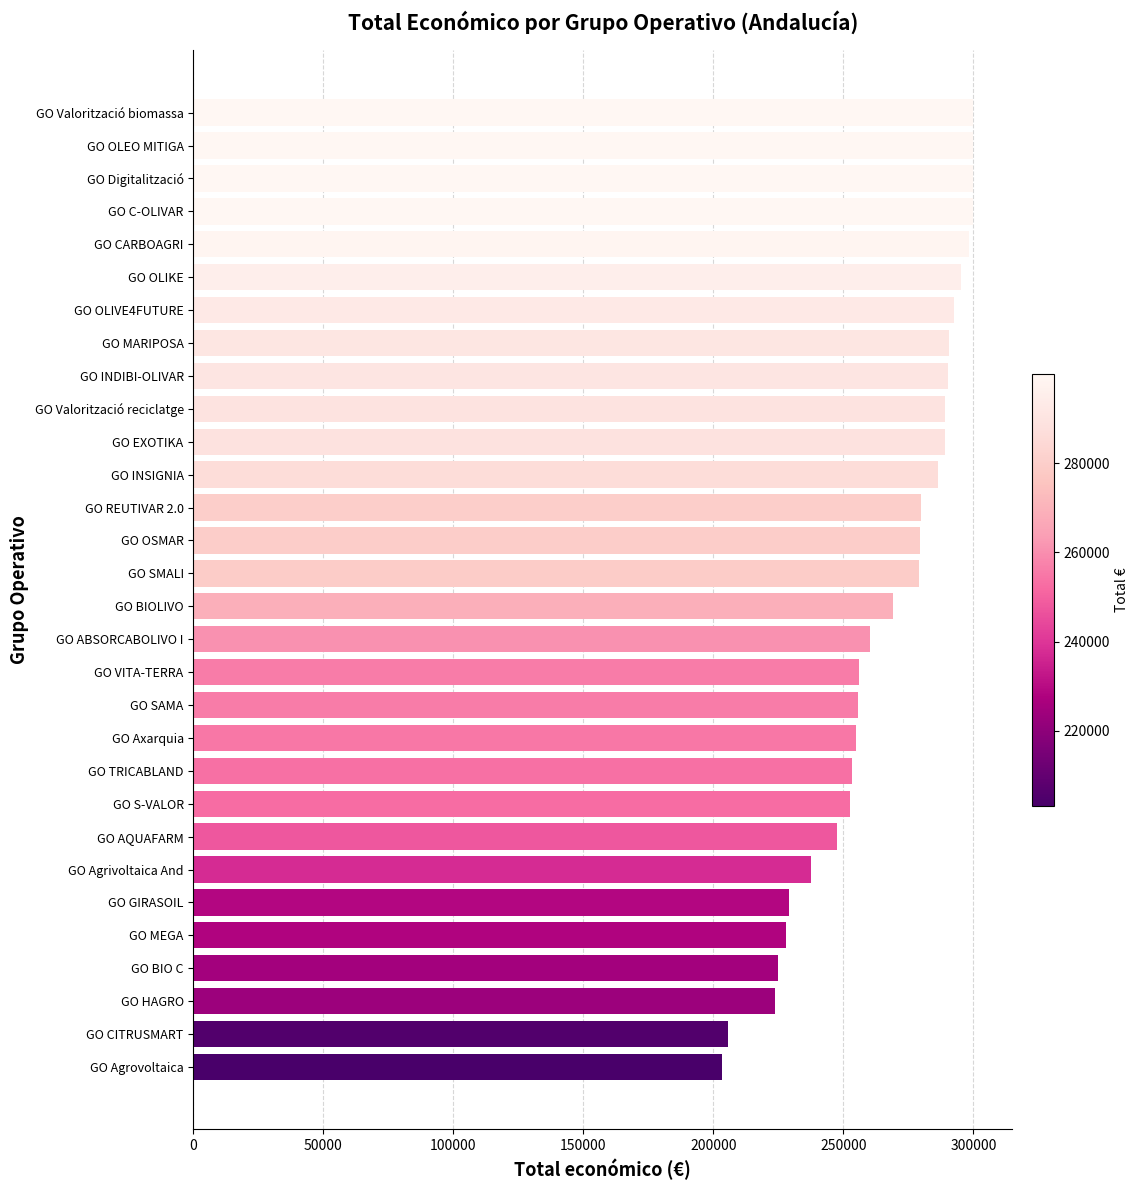

How many categories are shown in the chart?

30